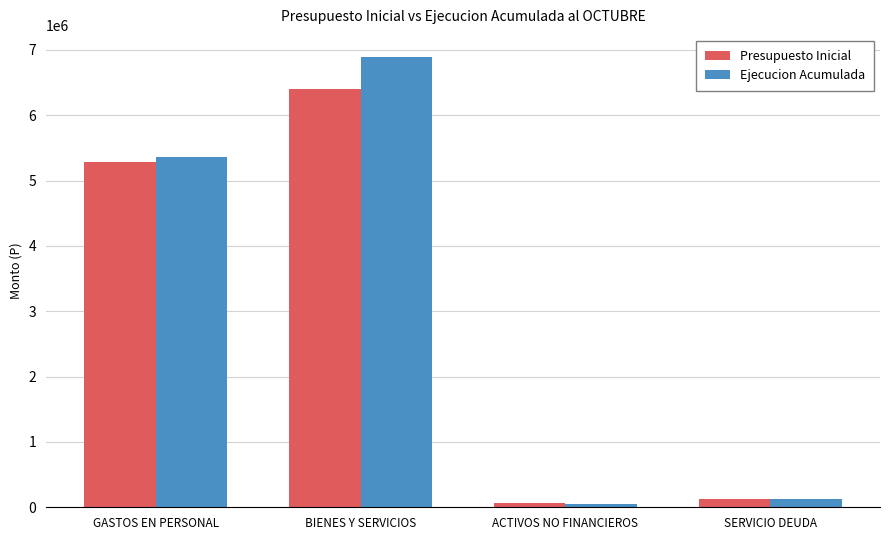

List the series in order of their peak value, highest first.

Ejecucion Acumulada, Presupuesto Inicial